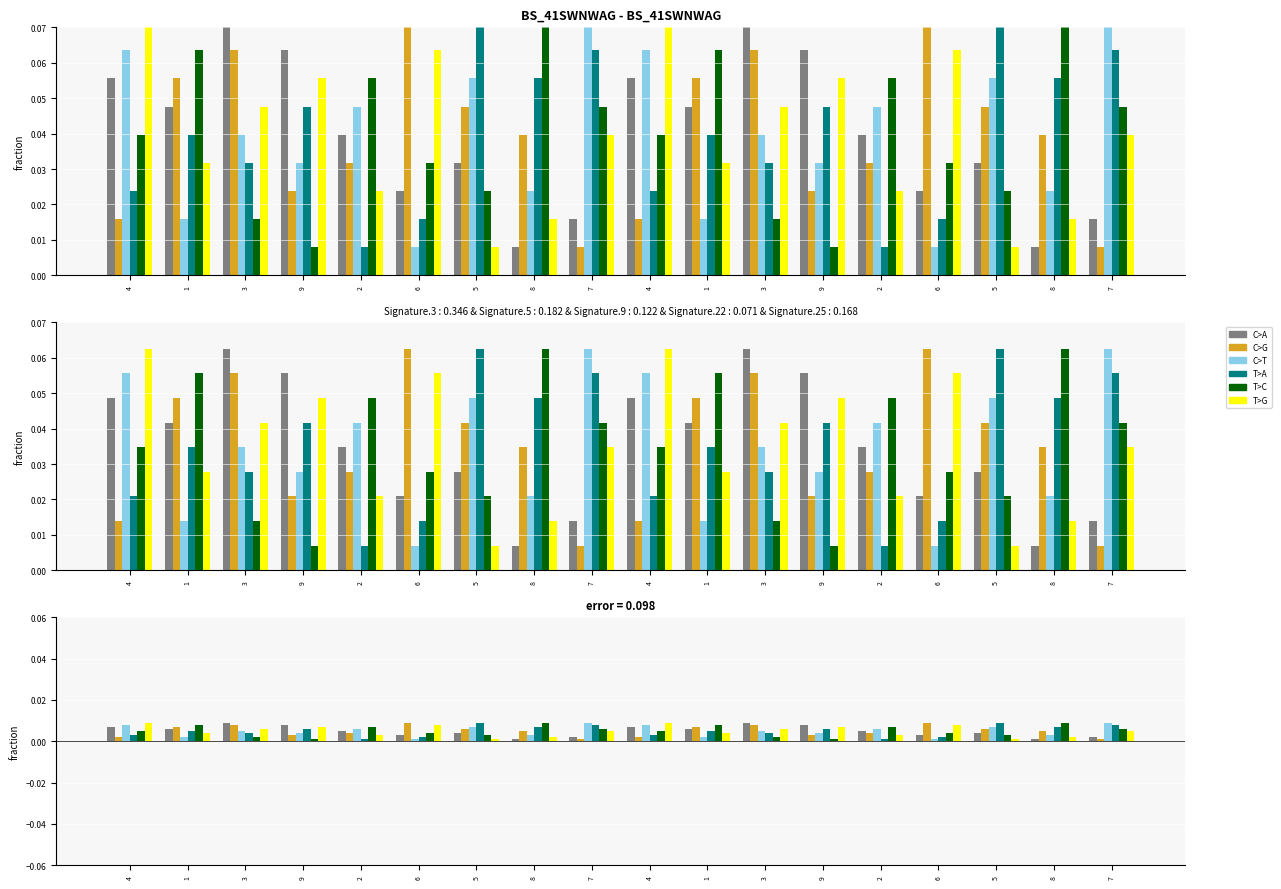

Between 5 and 6, which is larger?

5